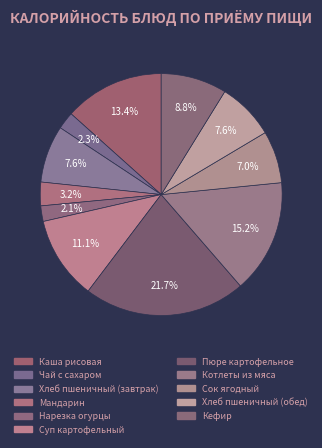

How many slices are in this pie chart?

11